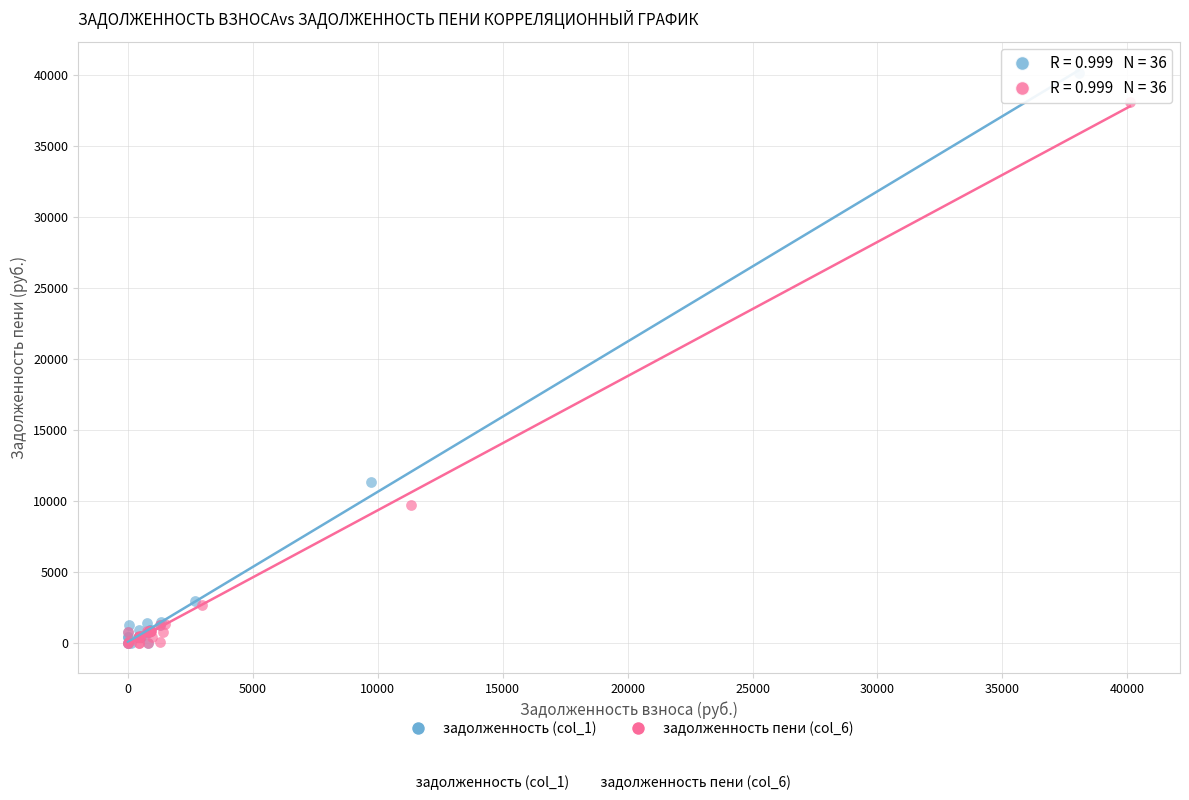

What are all the series names shown in the legend?

задолженность (col_1), задолженность пени (col_6)